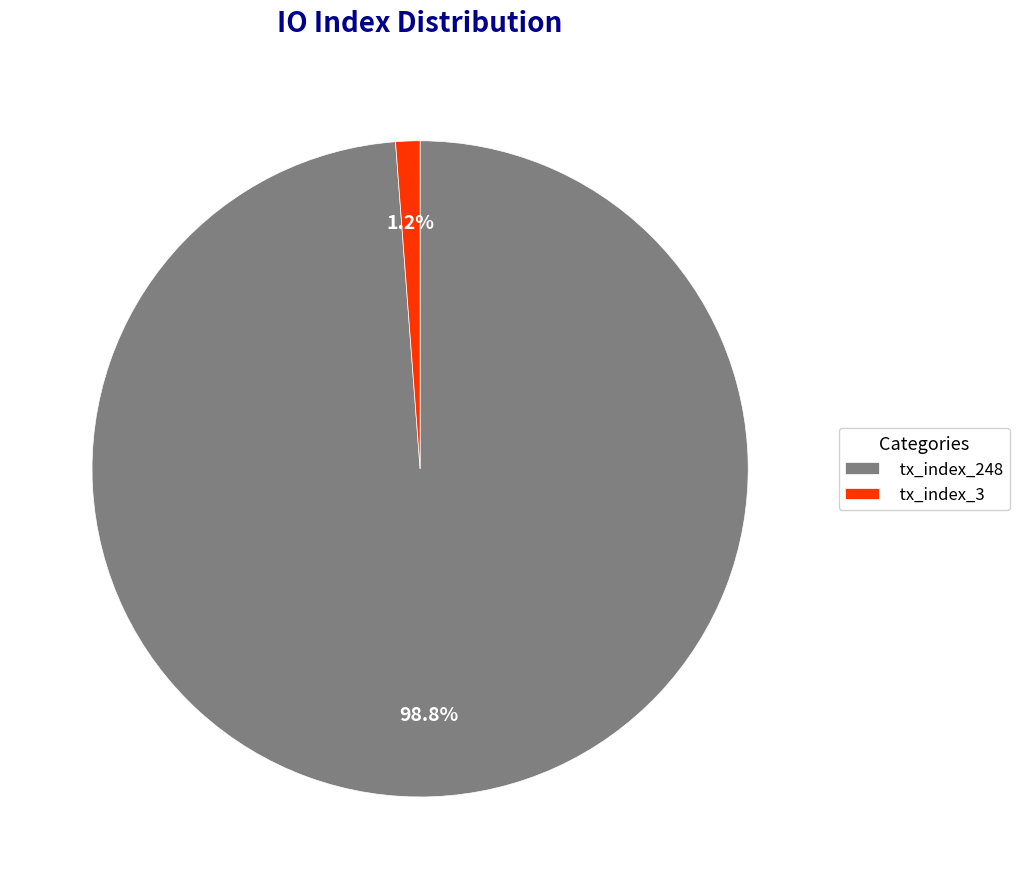

Between tx_index_248 and tx_index_3, which is larger?

tx_index_248